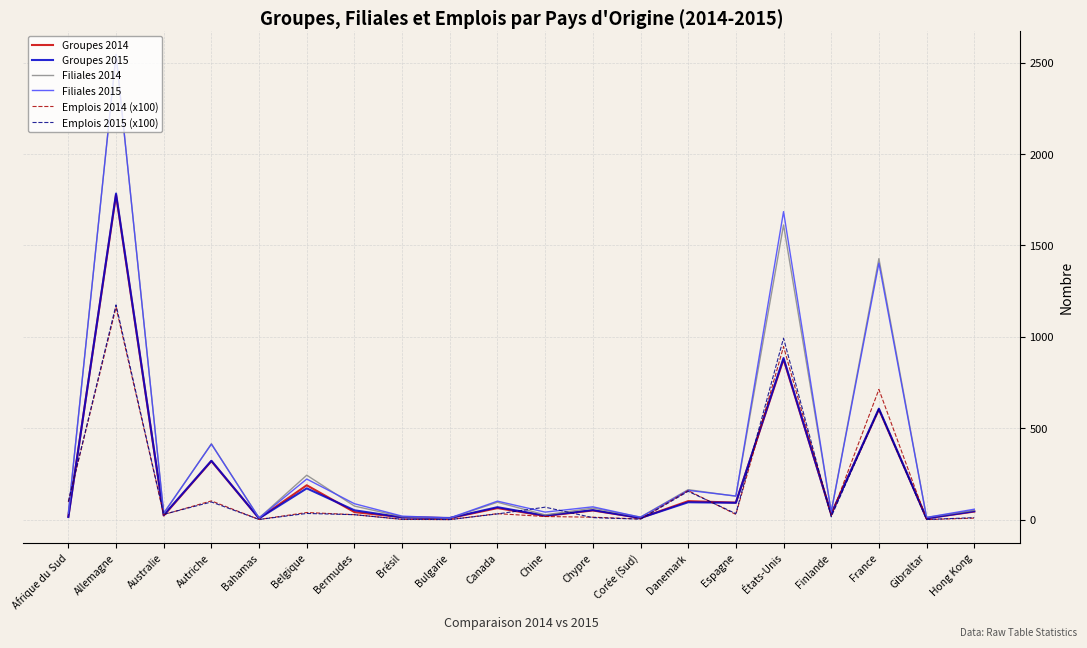

What is the maximum value shown in the chart?

2546.0